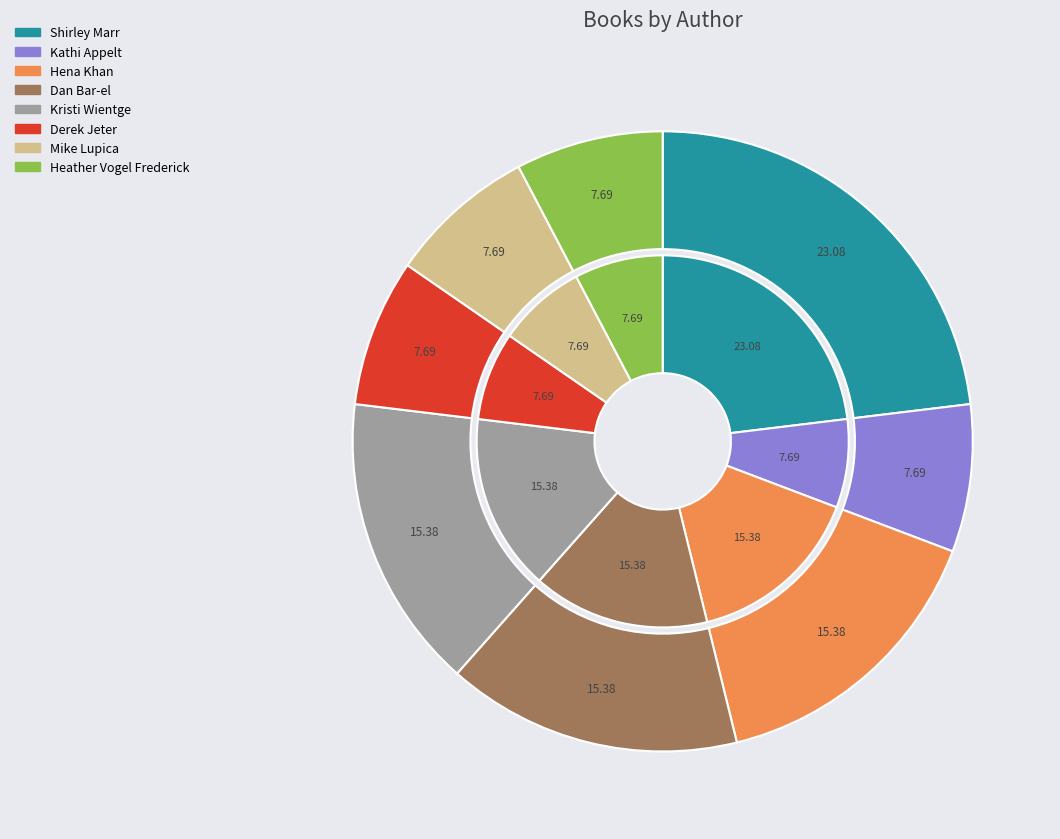

To the nearest percent, what is the combined percentage of Kathi Appelt (44734473) and Shirley Marr (177182984)?

31%